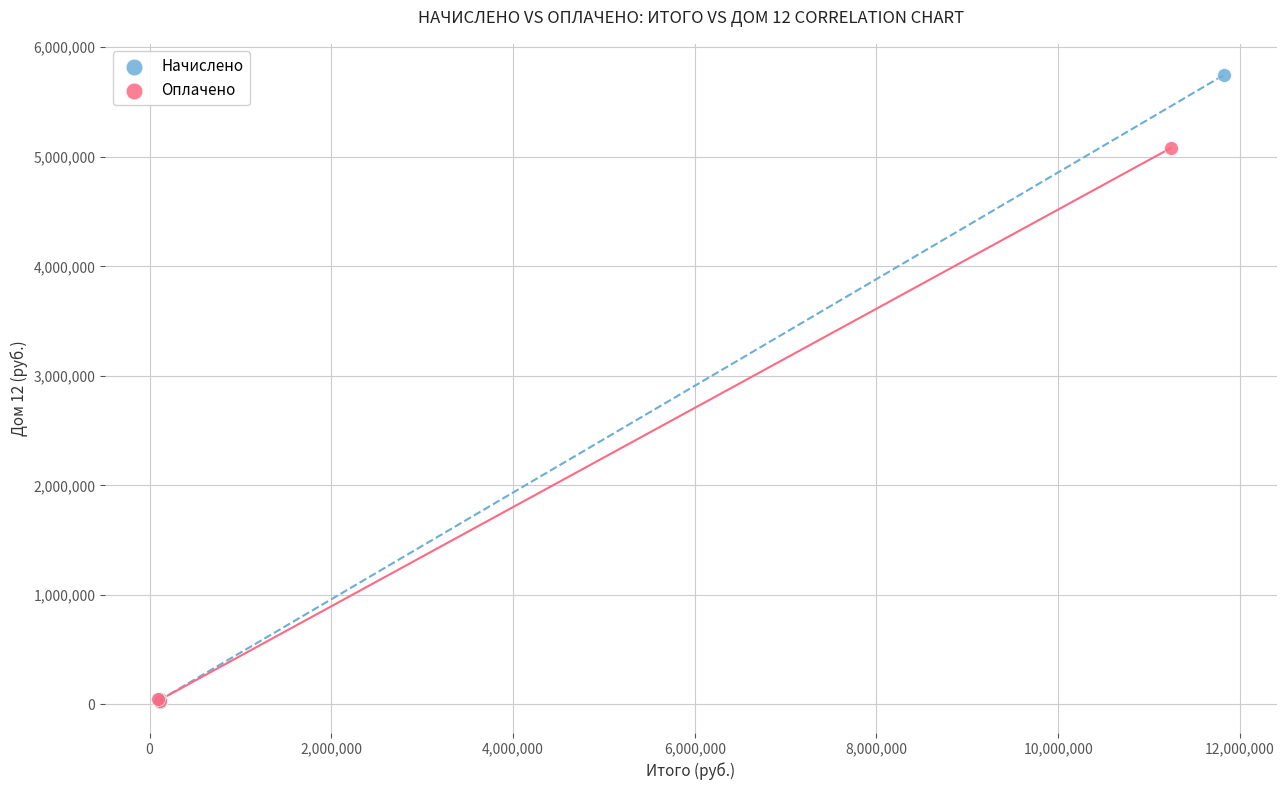

Which series has the largest Y range (max minus min)?

Начислено